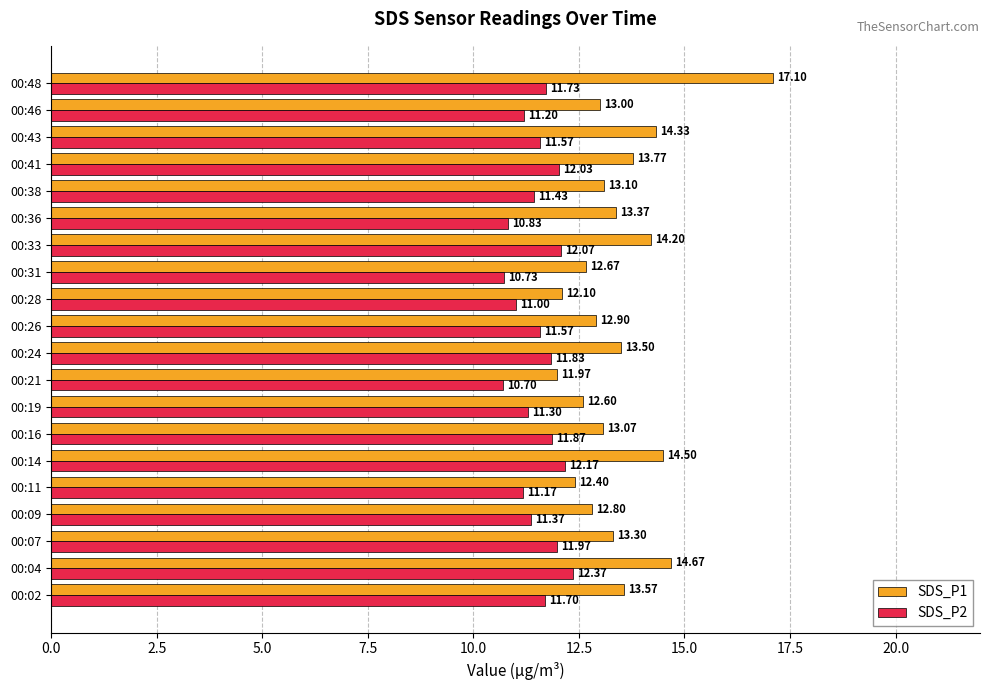

What is the spread (max minus min) of values at 00:33?

2.1